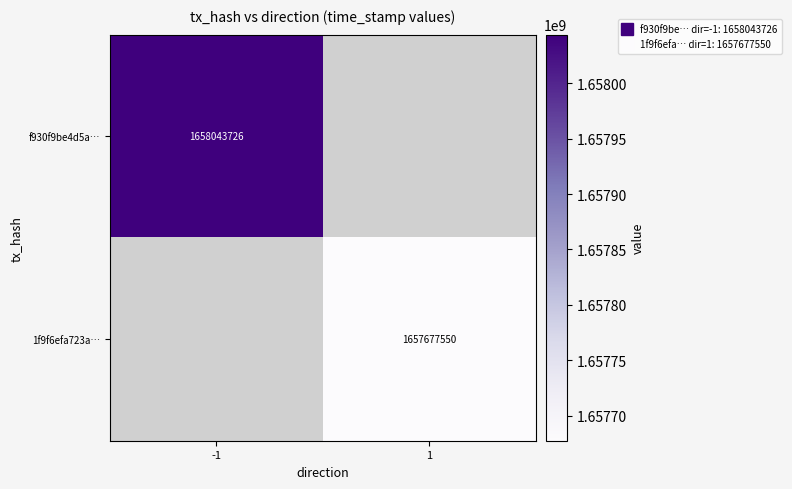

At how many categories does at least one series exceed 1657717967?

1